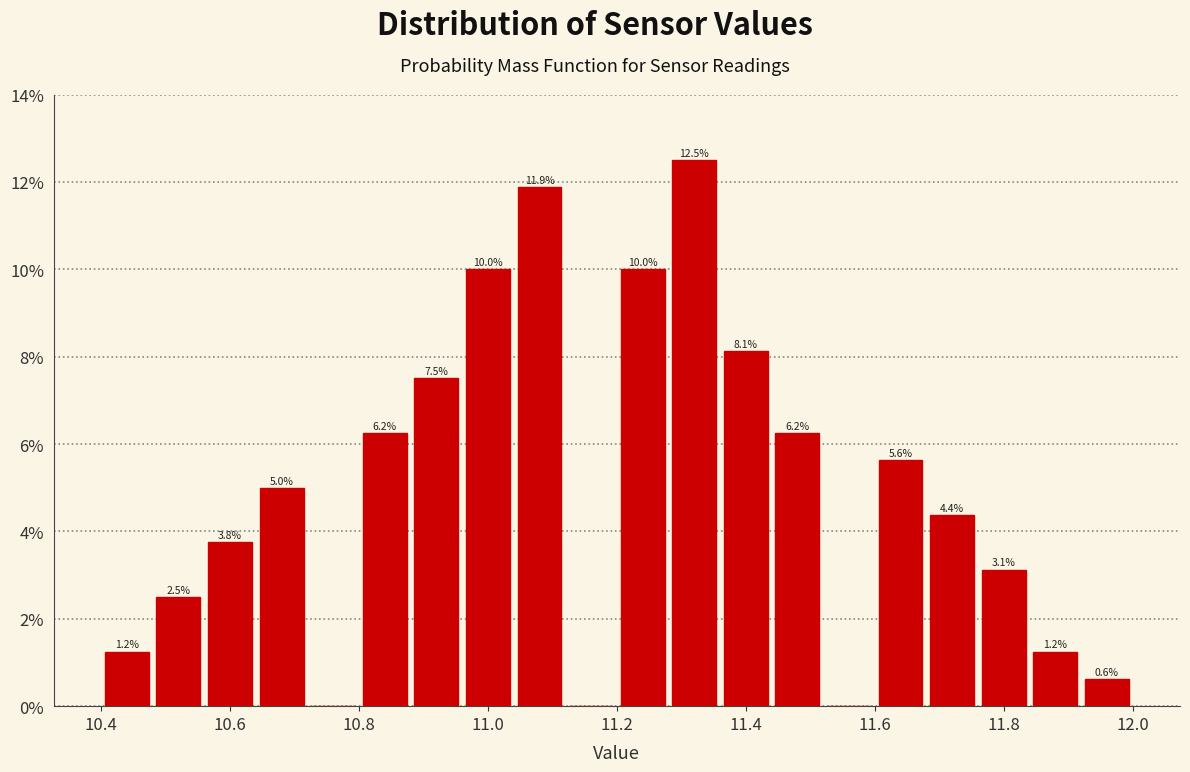

Which range on the x-axis has the tallest bar?

11.28 to 11.36